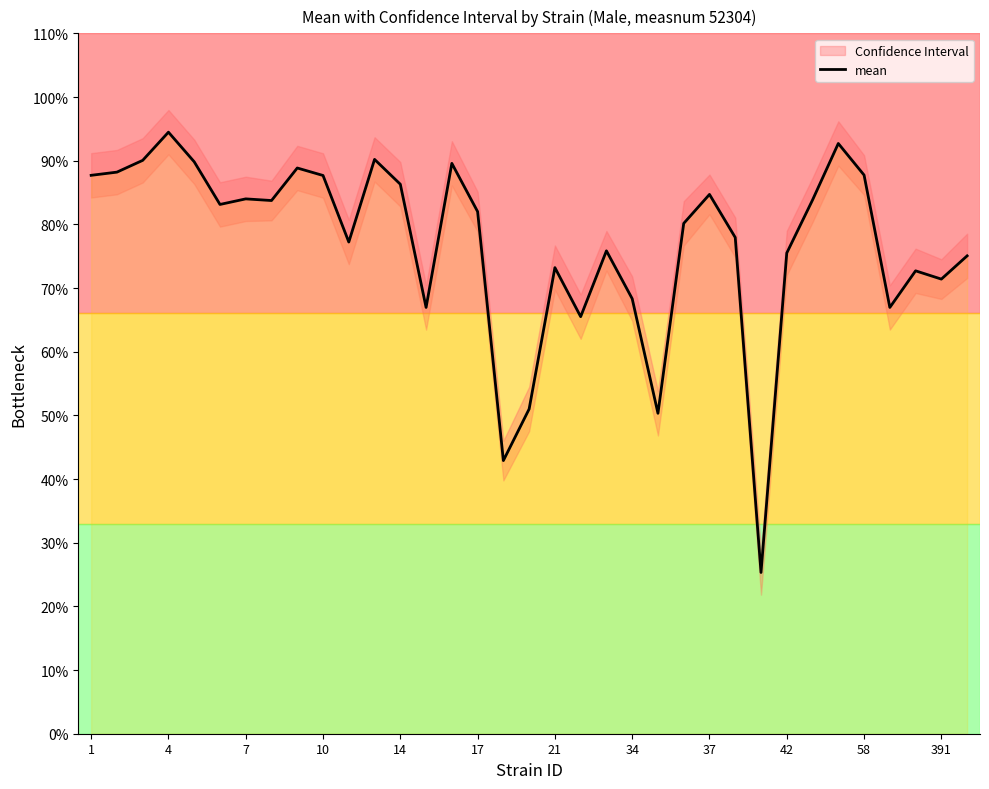

What is the difference between the maximum and second lowest values?

51.6